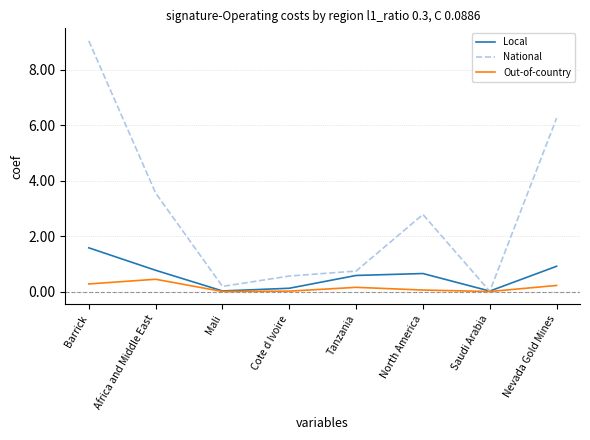

Rank the series by their maximum value, from lowest to highest.

Out-of-country, Local, National